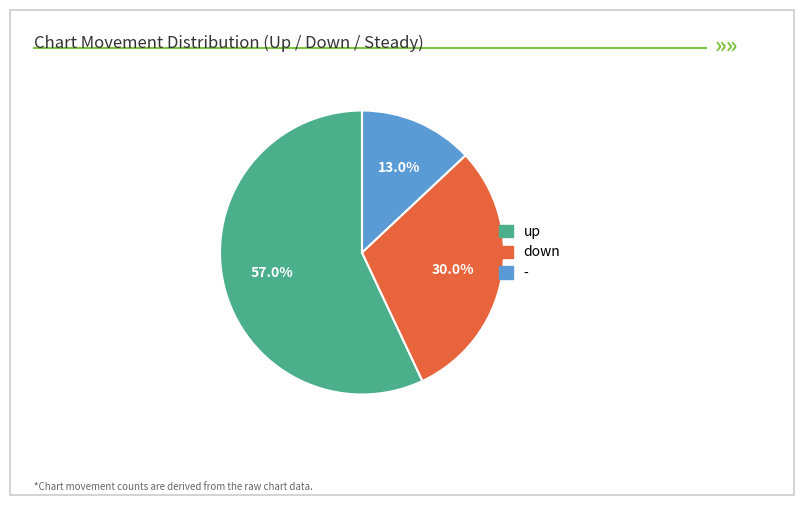

To the nearest percent, what percentage of the pie is up?

57%